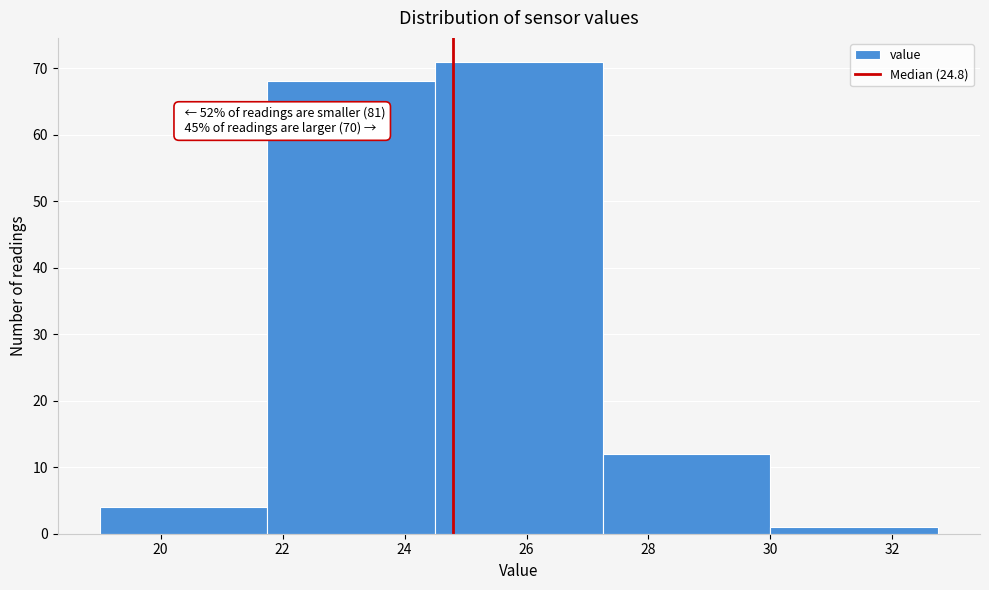

Which range on the x-axis has the tallest bar?

24.50 to 27.25